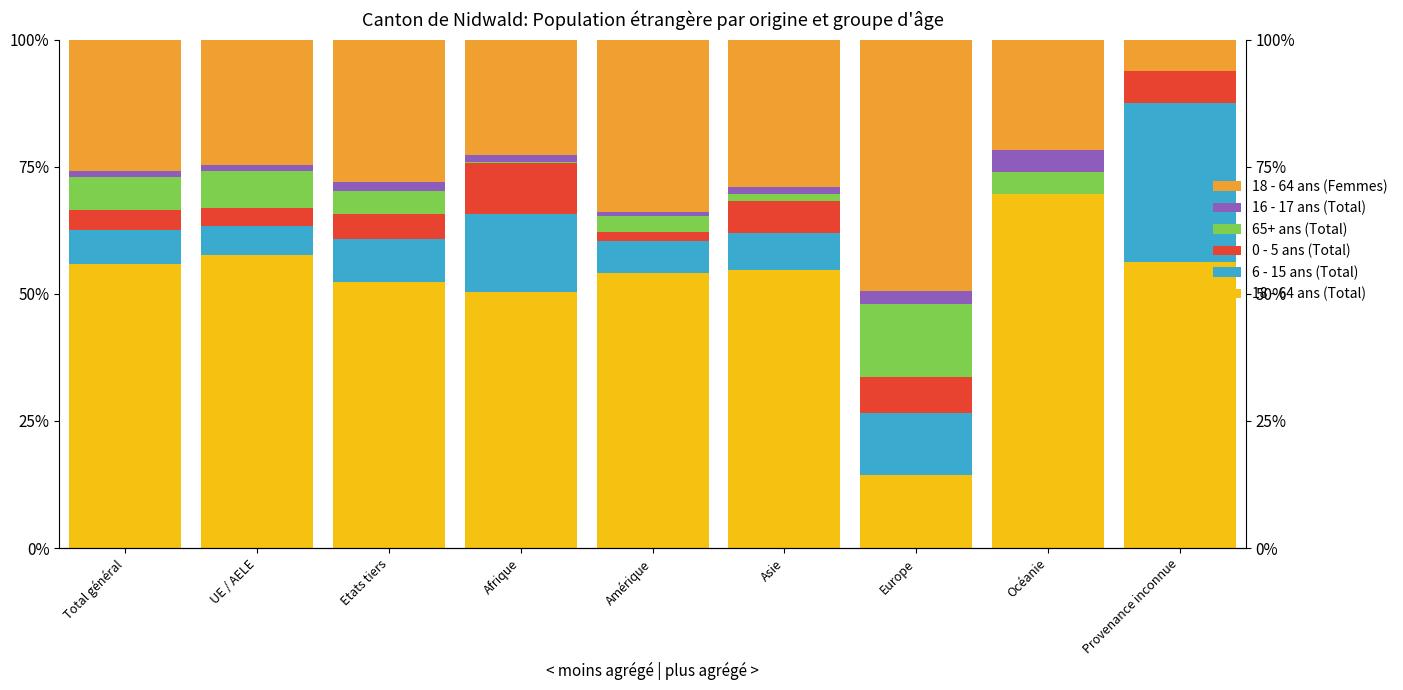

Which label corresponds to the largest value in the chart?

Océanie